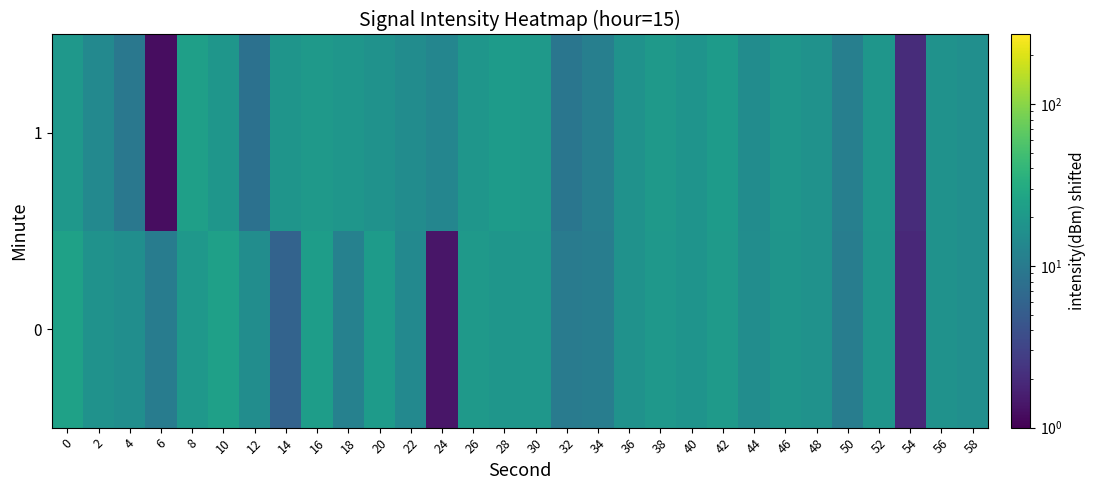

Reading right to left, transcribe all the data shown in this chart.

0: 58=16.0	56=17.0	54=1.9	52=18.6	50=10.5	48=17.5	46=18.6	44=15.1	42=20.6	40=18.2	38=19.6	36=17.2	34=10.5	32=10.0	30=19.4	28=19.1	26=20.2	24=1.4	22=14.1	20=21.2	18=11.3	16=21.8	14=5.8	12=15.1	10=23.4	8=19.9	6=10.2	4=15.6	2=17.2	0=24.5
1: 58=16.0	56=17.0	54=2.0	52=19.0	50=11.0	48=17.0	46=19.0	44=15.0	42=21.0	40=18.0	38=20.0	36=17.0	34=11.0	32=9.0	30=20.0	28=21.0	26=19.0	24=13.0	22=15.0	20=17.0	18=19.1	16=20.3	14=18.5	12=8.0	10=19.0	8=22.8	6=1.2	4=9.4	2=14.0	0=19.8